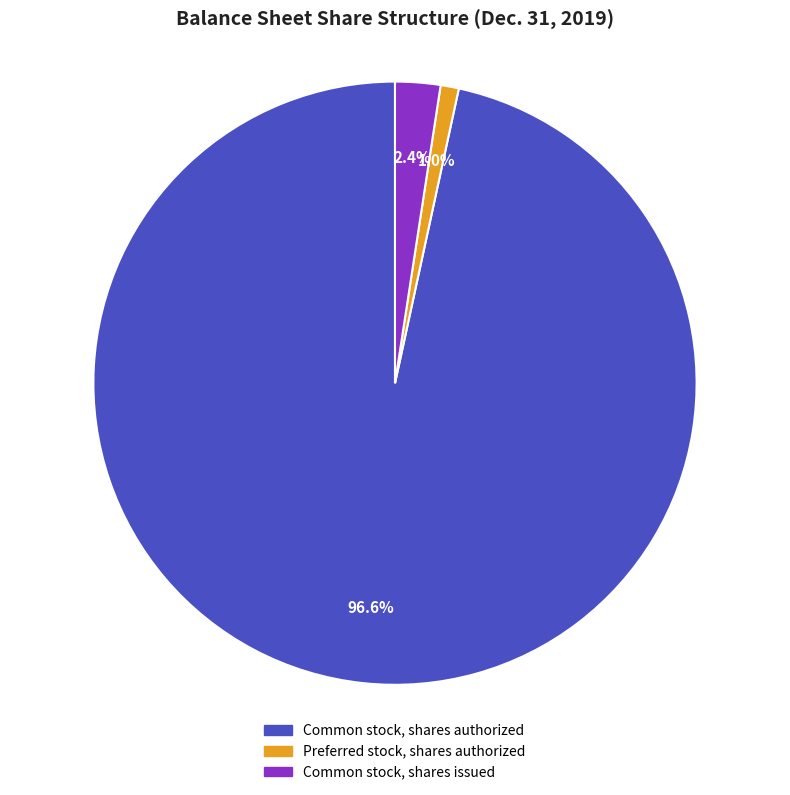

Which slice is the largest?

Common stock, shares authorized